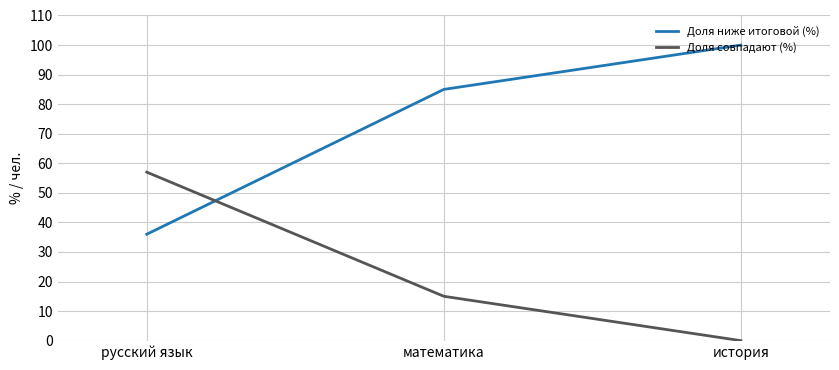

The Доля совпадают (%) series shows 4 at математика. True or false?

False